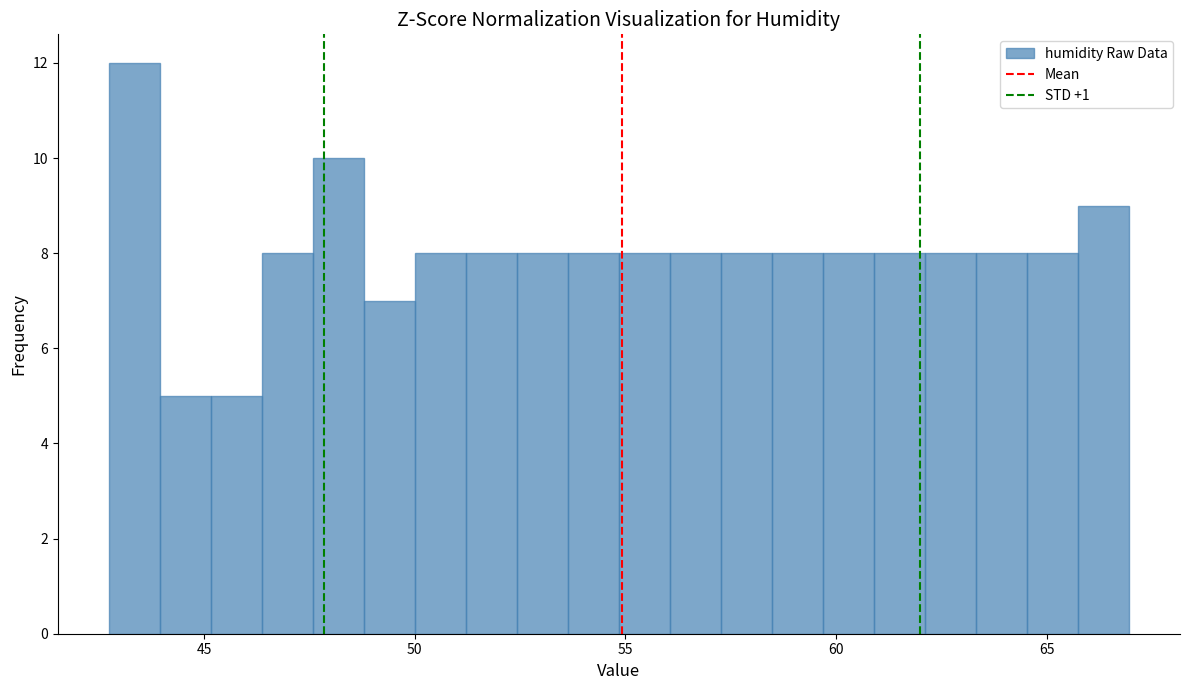

Around what value on the x-axis is the tallest bar? Give the approximate position of its centre, as read against the axis.

43.5